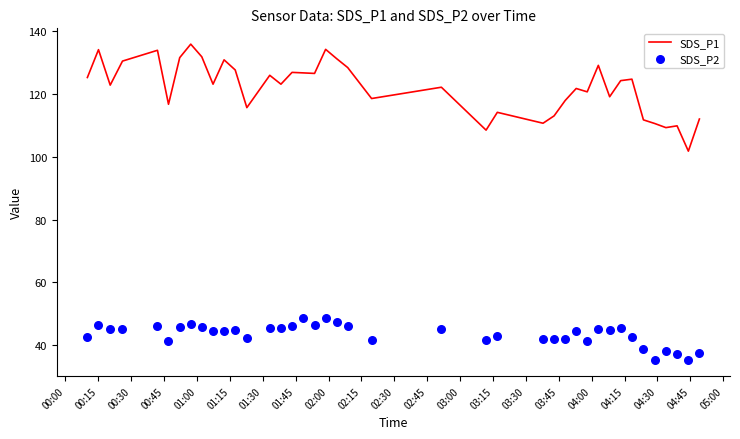

At how many categories does at least one series exceed 101?

40